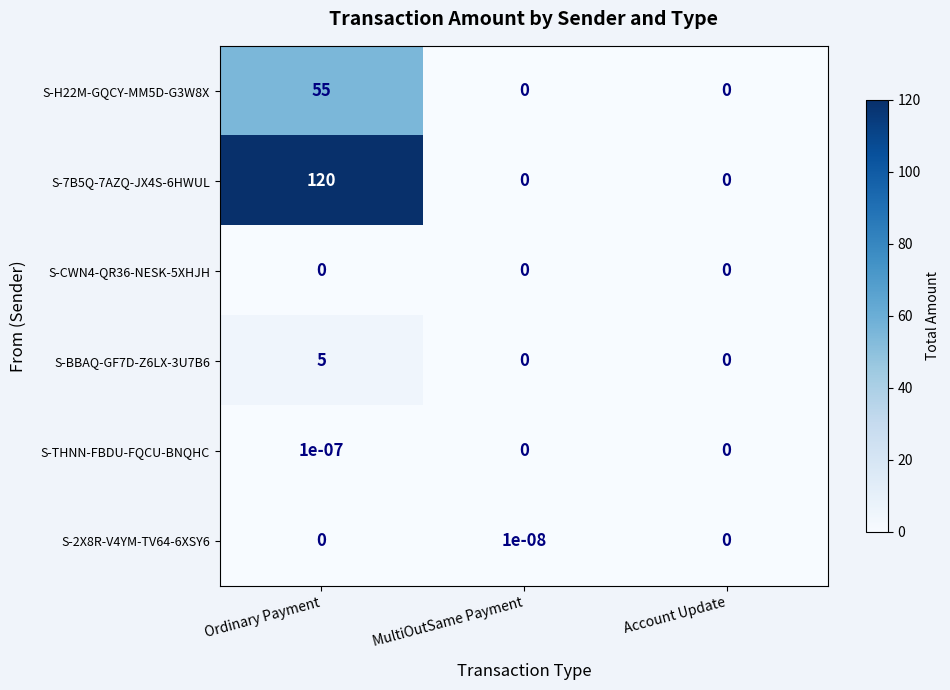

How many S-2X8R-V4YM-TV64-6XSY6 values are between 0 and 1?

3